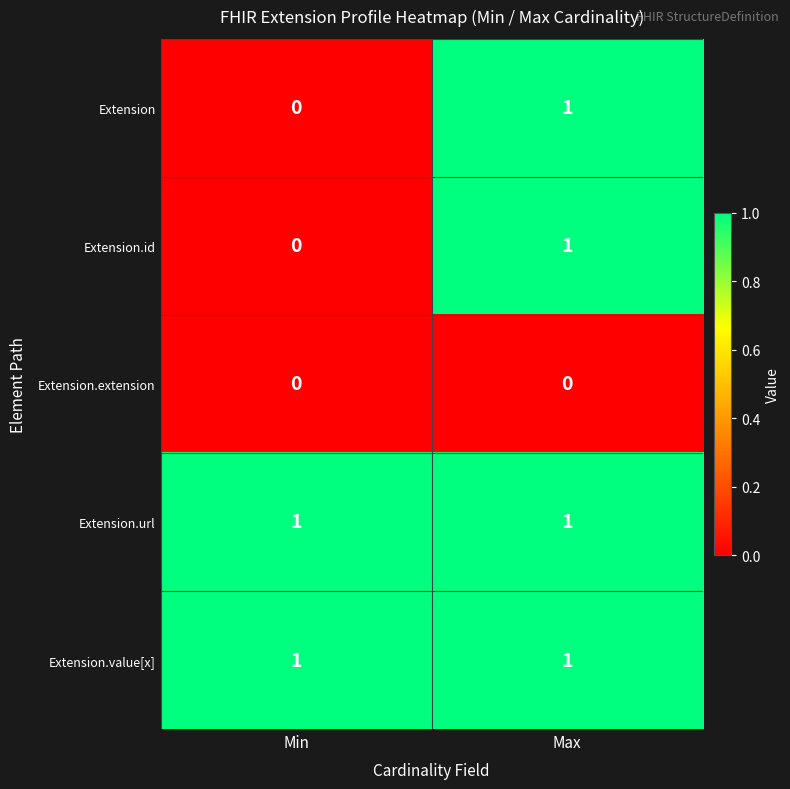

True or false: Extension.value[x] has a value of 1 at Max.

True